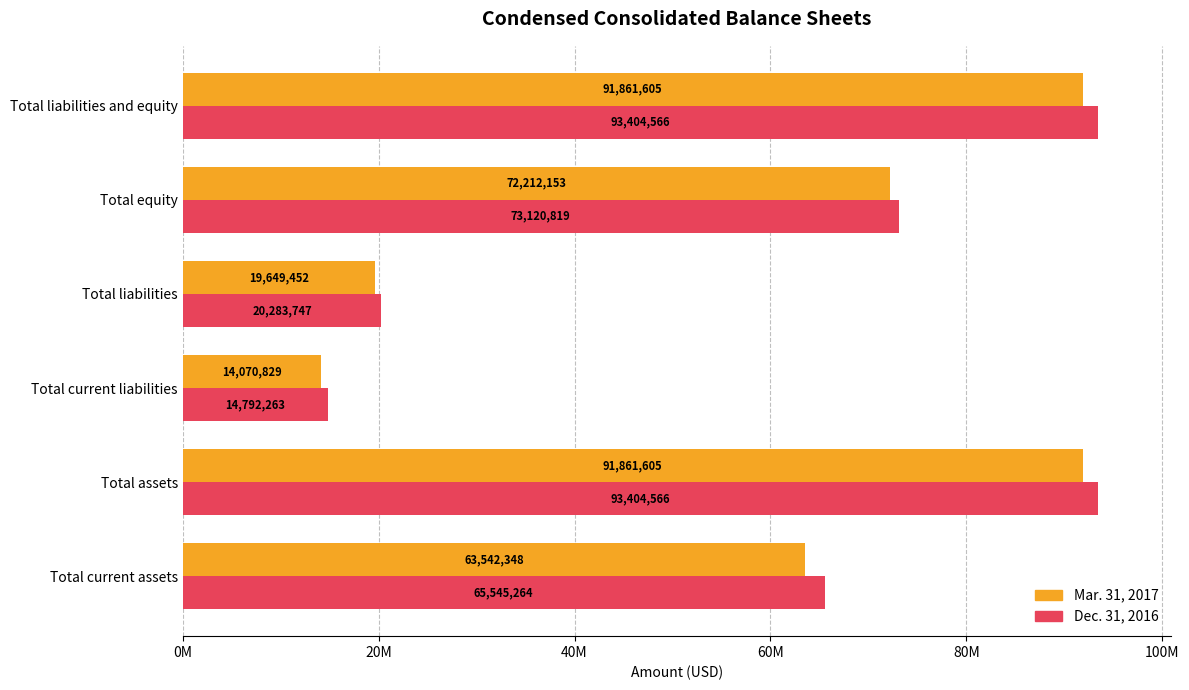

What are all the series names shown in the legend?

Mar. 31, 2017, Dec. 31, 2016